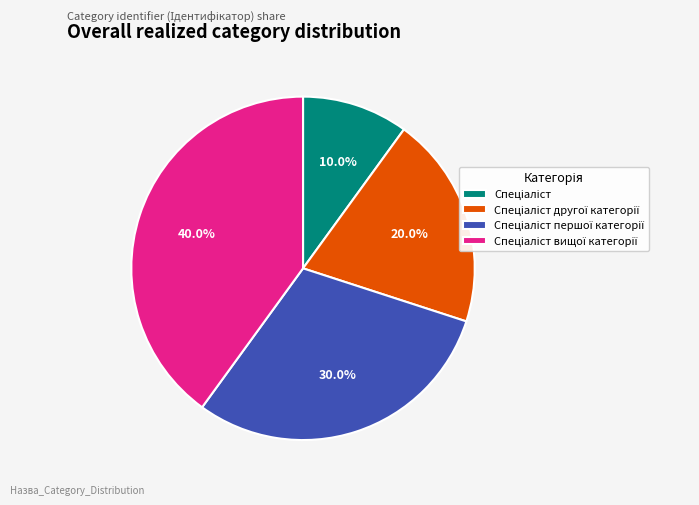

How many segments does this pie chart have?

4